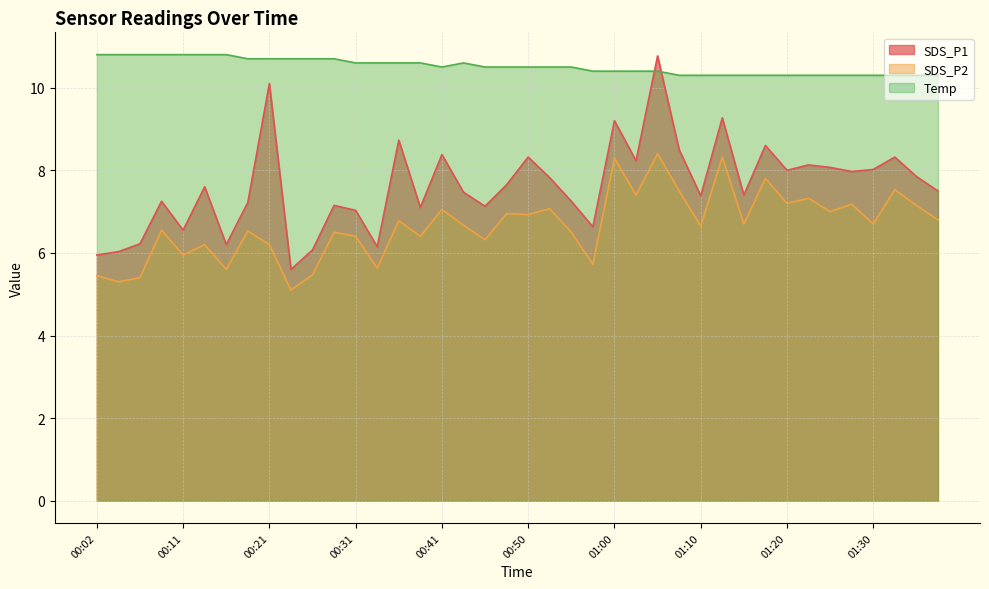

Reading left to right, extract all data points from this chart.

SDS_P1: 00:02=6.0	00:04=6.0	00:06=6.2	00:09=7.2	00:11=6.5	00:14=7.6	00:16=6.2	00:19=7.2	00:21=10.1	00:24=5.6	00:26=6.1	00:28=7.2	00:31=7.0	00:33=6.2	00:36=8.7	00:38=7.1	00:41=8.4	00:43=7.5	00:45=7.1	00:48=7.7	00:50=8.3	00:53=7.8	00:55=7.2	00:58=6.6	01:00=9.2	01:03=8.2	01:05=10.8	01:07=8.5	01:10=7.4	01:12=9.3	01:15=7.4	01:17=8.6	01:20=8.0	01:22=8.1	01:25=8.1	01:27=8.0	01:30=8.0	01:32=8.3	01:35=7.8	01:37=7.5
SDS_P2: 00:02=5.5	00:04=5.3	00:06=5.4	00:09=6.5	00:11=6.0	00:14=6.2	00:16=5.6	00:19=6.5	00:21=6.2	00:24=5.1	00:26=5.5	00:28=6.5	00:31=6.4	00:33=5.6	00:36=6.8	00:38=6.4	00:41=7.0	00:43=6.7	00:45=6.3	00:48=7.0	00:50=6.9	00:53=7.1	00:55=6.5	00:58=5.7	01:00=8.3	01:03=7.4	01:05=8.4	01:07=7.5	01:10=6.7	01:12=8.3	01:15=6.7	01:17=7.8	01:20=7.2	01:22=7.3	01:25=7.0	01:27=7.2	01:30=6.7	01:32=7.5	01:35=7.2	01:37=6.8
Temp: 00:02=10.8	00:04=10.8	00:06=10.8	00:09=10.8	00:11=10.8	00:14=10.8	00:16=10.8	00:19=10.7	00:21=10.7	00:24=10.7	00:26=10.7	00:28=10.7	00:31=10.6	00:33=10.6	00:36=10.6	00:38=10.6	00:41=10.5	00:43=10.6	00:45=10.5	00:48=10.5	00:50=10.5	00:53=10.5	00:55=10.5	00:58=10.4	01:00=10.4	01:03=10.4	01:05=10.4	01:07=10.3	01:10=10.3	01:12=10.3	01:15=10.3	01:17=10.3	01:20=10.3	01:22=10.3	01:25=10.3	01:27=10.3	01:30=10.3	01:32=10.3	01:35=10.3	01:37=10.3